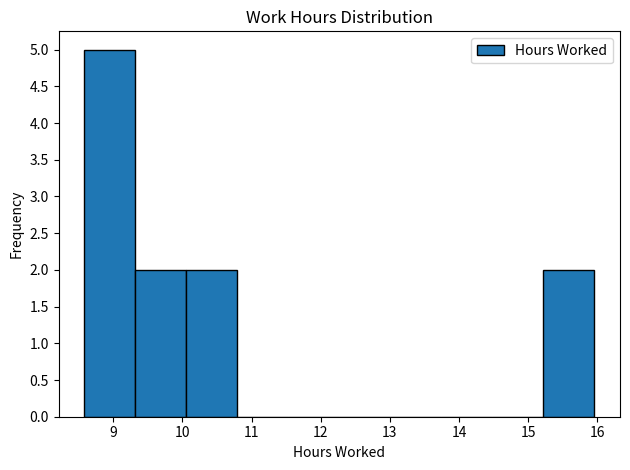

Reading left to right, list every bar in this chart as the range it spans on the x-axis followed by its height. Neither the bar edges nor the heights are printed on the chart, so give them approximately, as read against the axes.

8.6 to 9.3: 5
9.3 to 10.1: 2
10.1 to 10.8: 2
10.8 to 11.5: 0
11.5 to 12.3: 0
12.3 to 13.0: 0
13.0 to 13.7: 0
13.7 to 14.5: 0
14.5 to 15.2: 0
15.2 to 16.0: 2